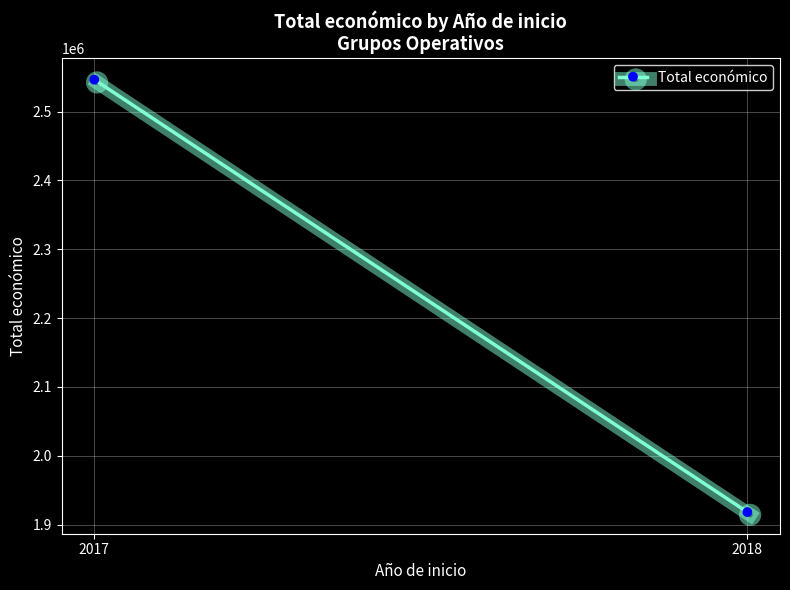

Count the values in the range 1918300 to 2546283.

2